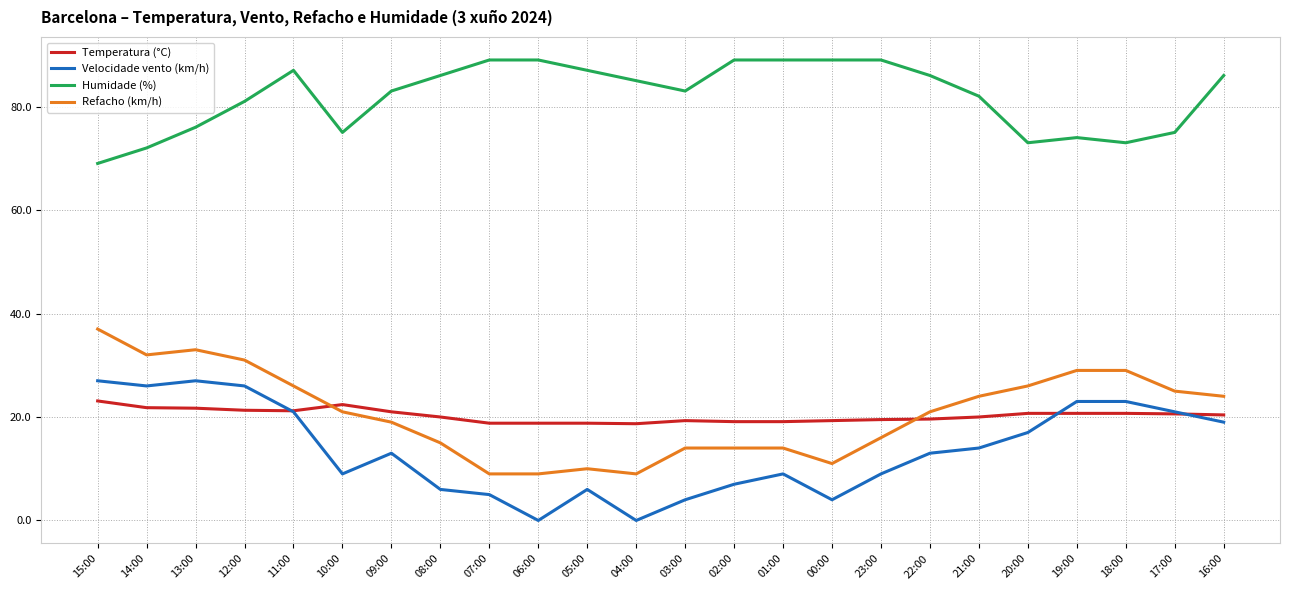

Is the value of Temperatura (°C) at 04:00 greater than the value of Velocidade vento (km/h) at 01:00?

Yes